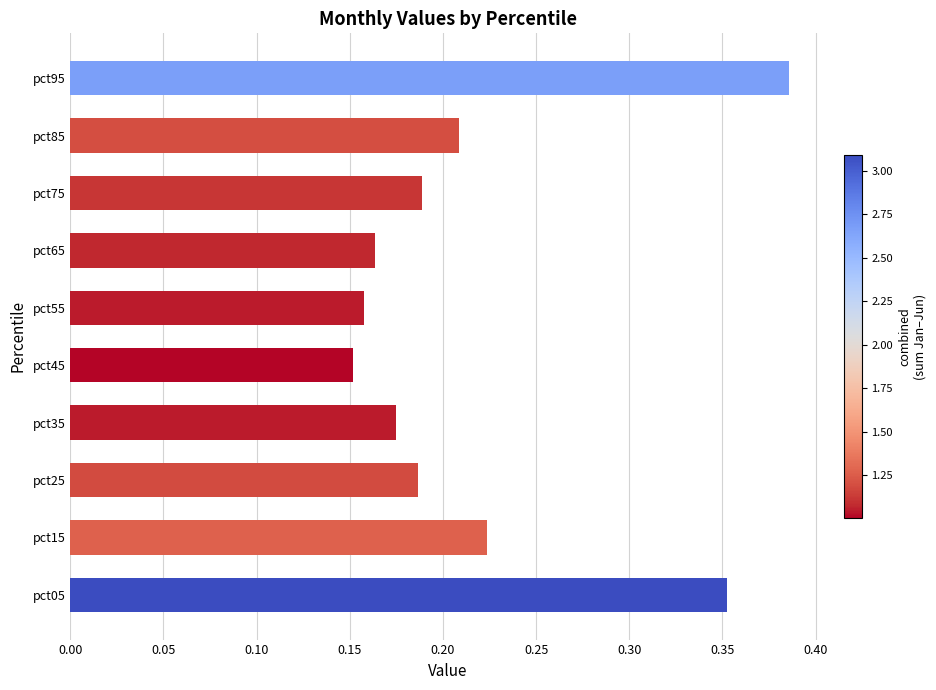

Is it true that the value at pct95 is 0.6?

False